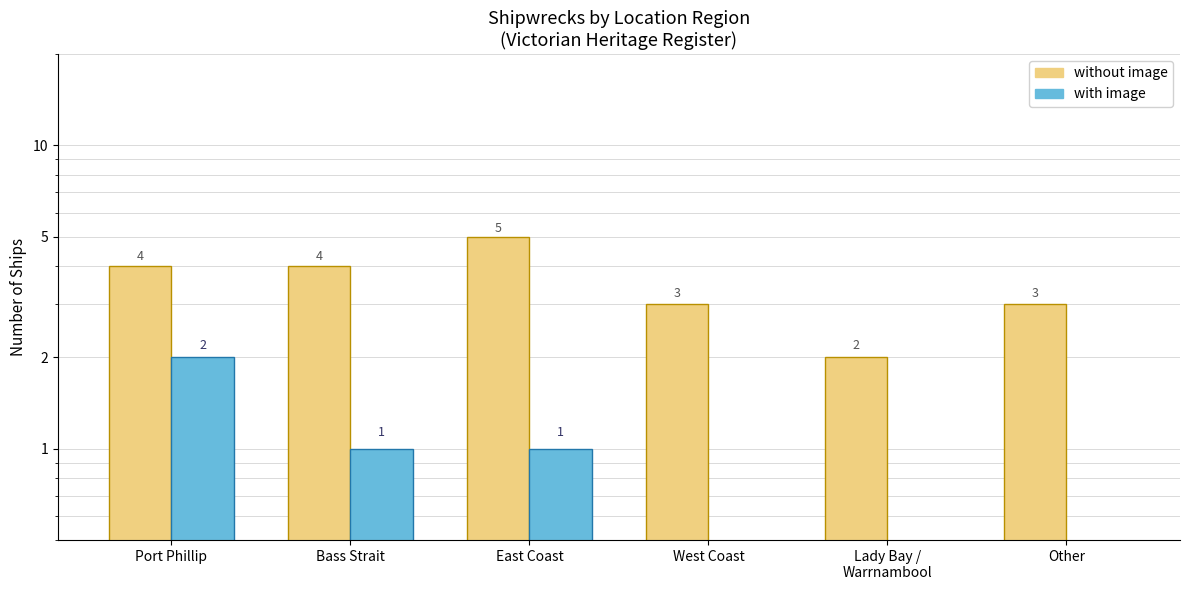

What position from the right is Other?

1